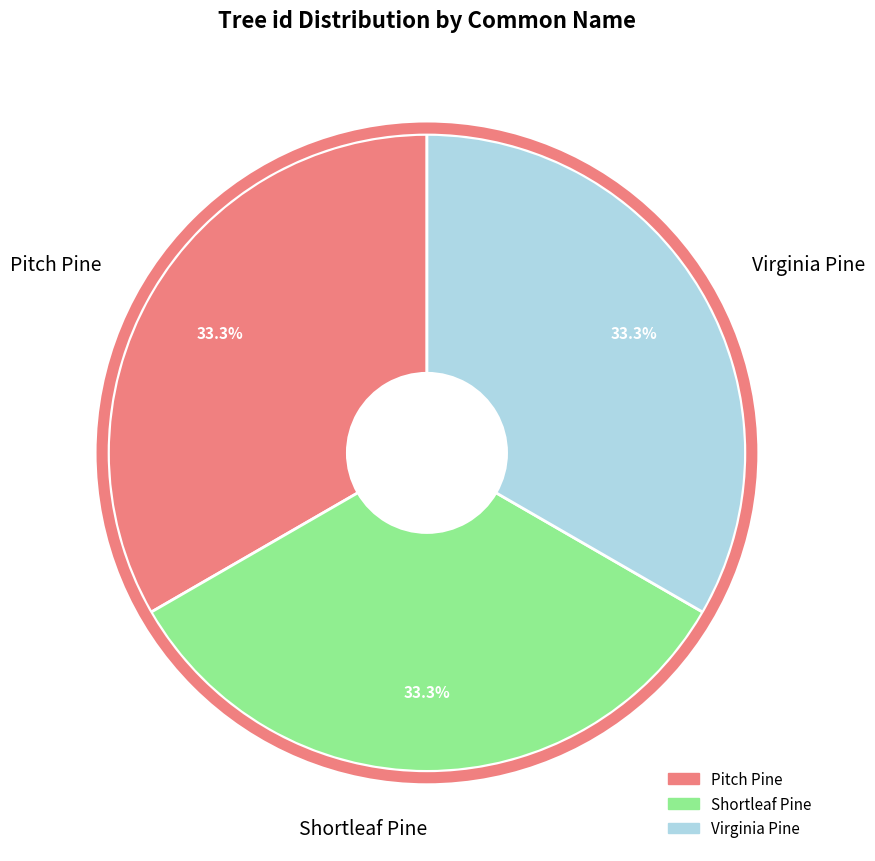

Is there any slice that represents more than half of the pie?

No